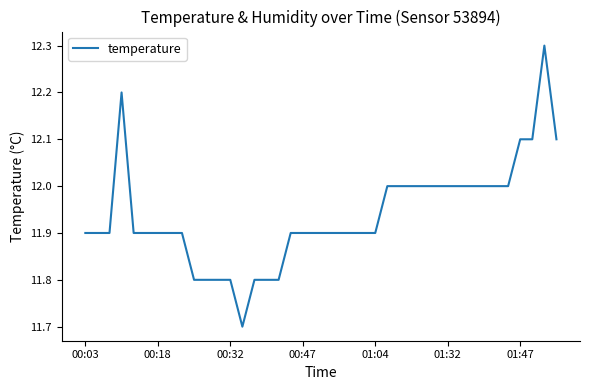

What is the sum of all values?

477.5